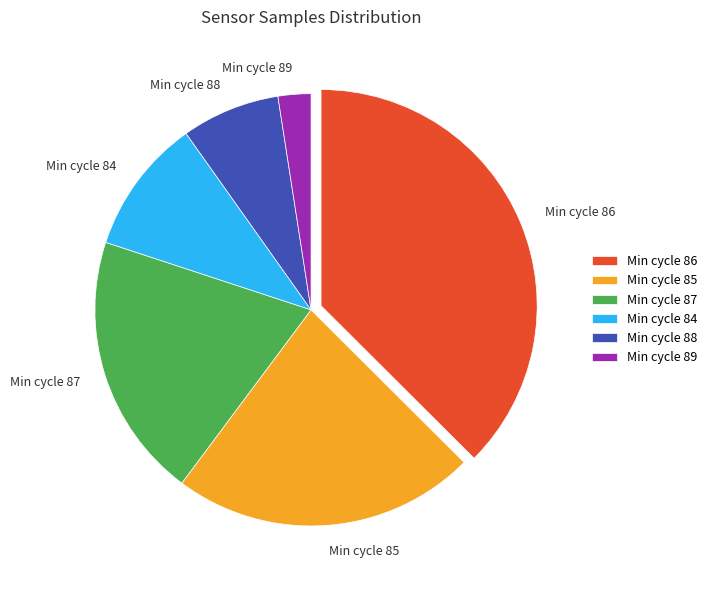

What is the smallest slice in the pie chart?

Min cycle 89